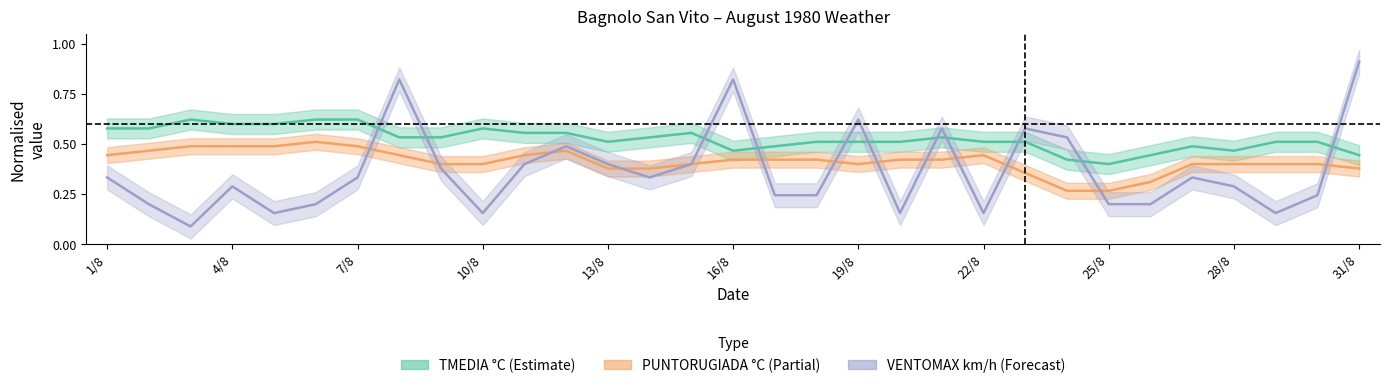

What is the label of the 26th point from the right?

6/8